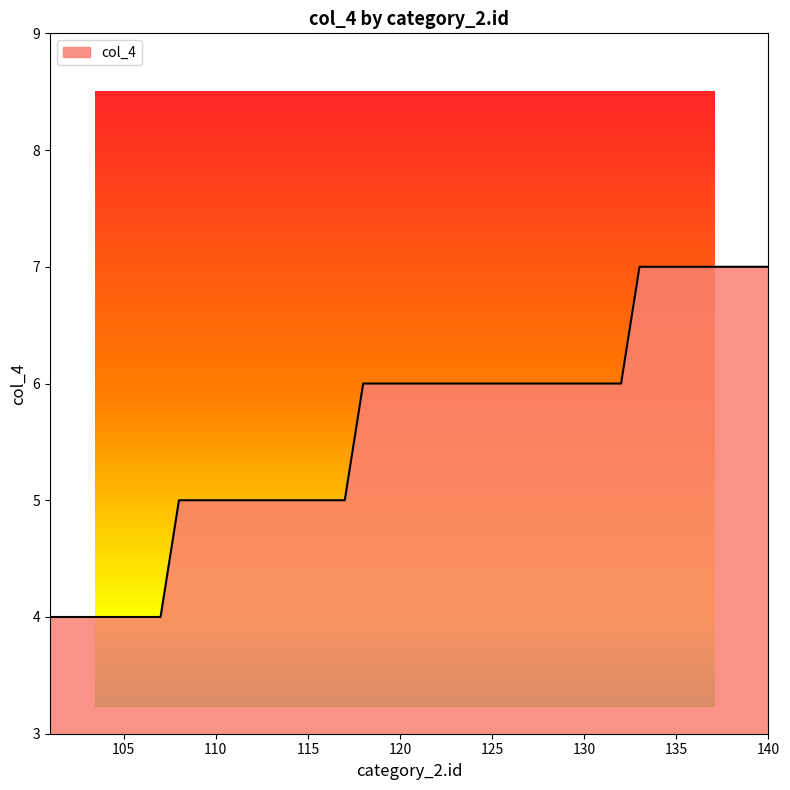

What is the maximum value shown in the chart?

7